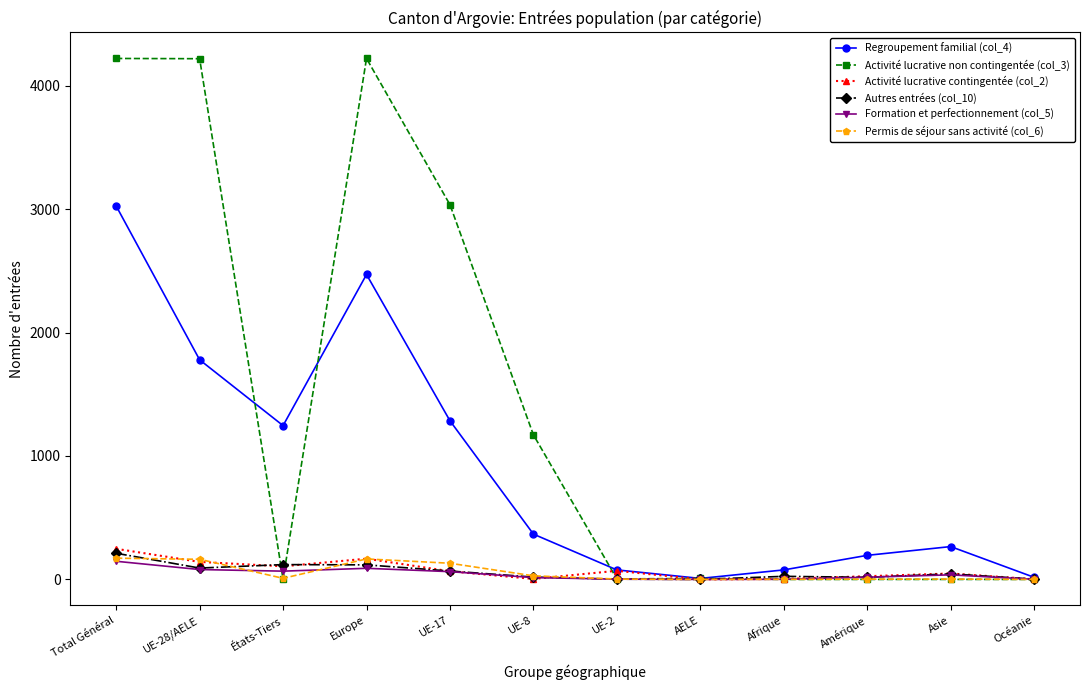

Is the value of Regroupement familial (col_4) at UE-17 greater than the value of Activité lucrative contingentée (col_2) at Amérique?

Yes